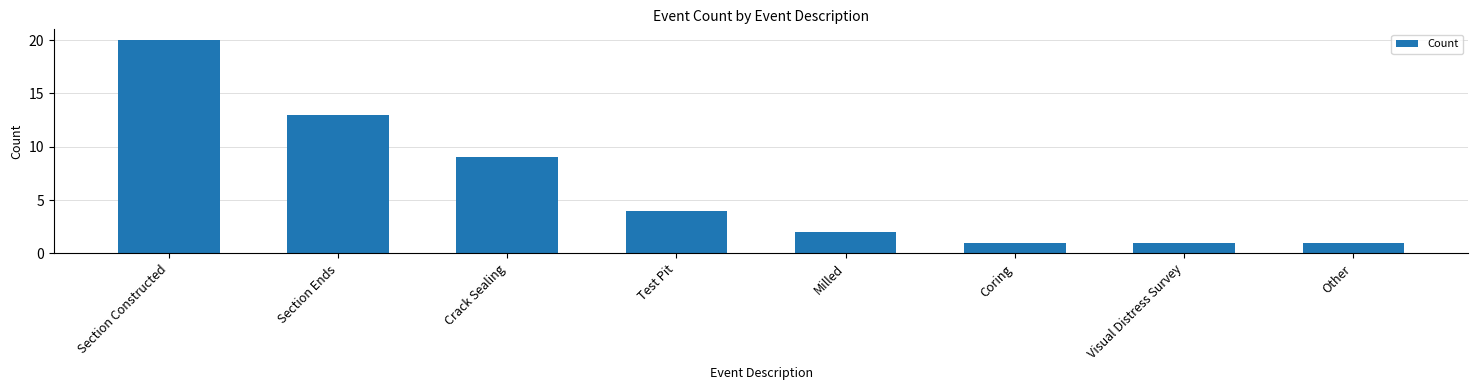

Are the bars horizontal?

No